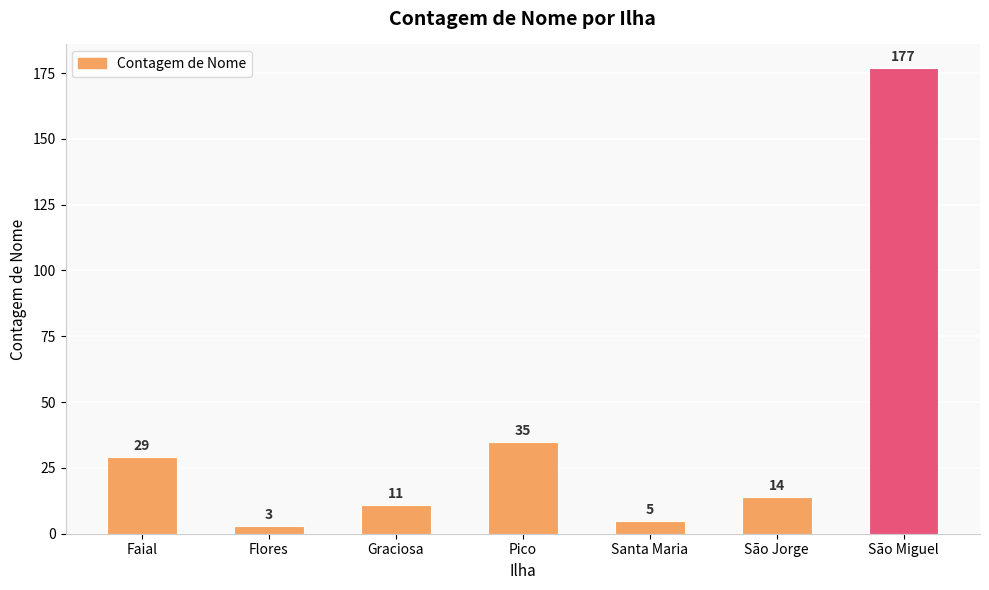

Rank the categories by value from highest to lowest.

São Miguel, Pico, Faial, São Jorge, Graciosa, Santa Maria, Flores